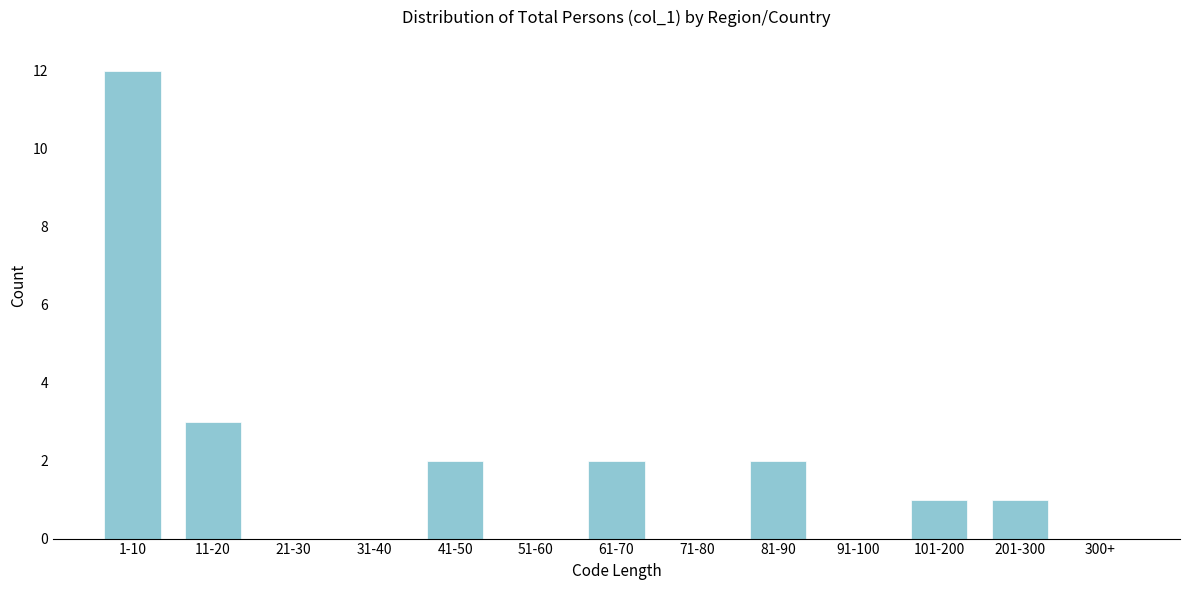

Reading right to left, transcribe all the data shown in this chart.

300+=0	201-300=1	101-200=1	91-100=0	81-90=2	71-80=0	61-70=2	51-60=0	41-50=2	31-40=0	21-30=0	11-20=3	1-10=12